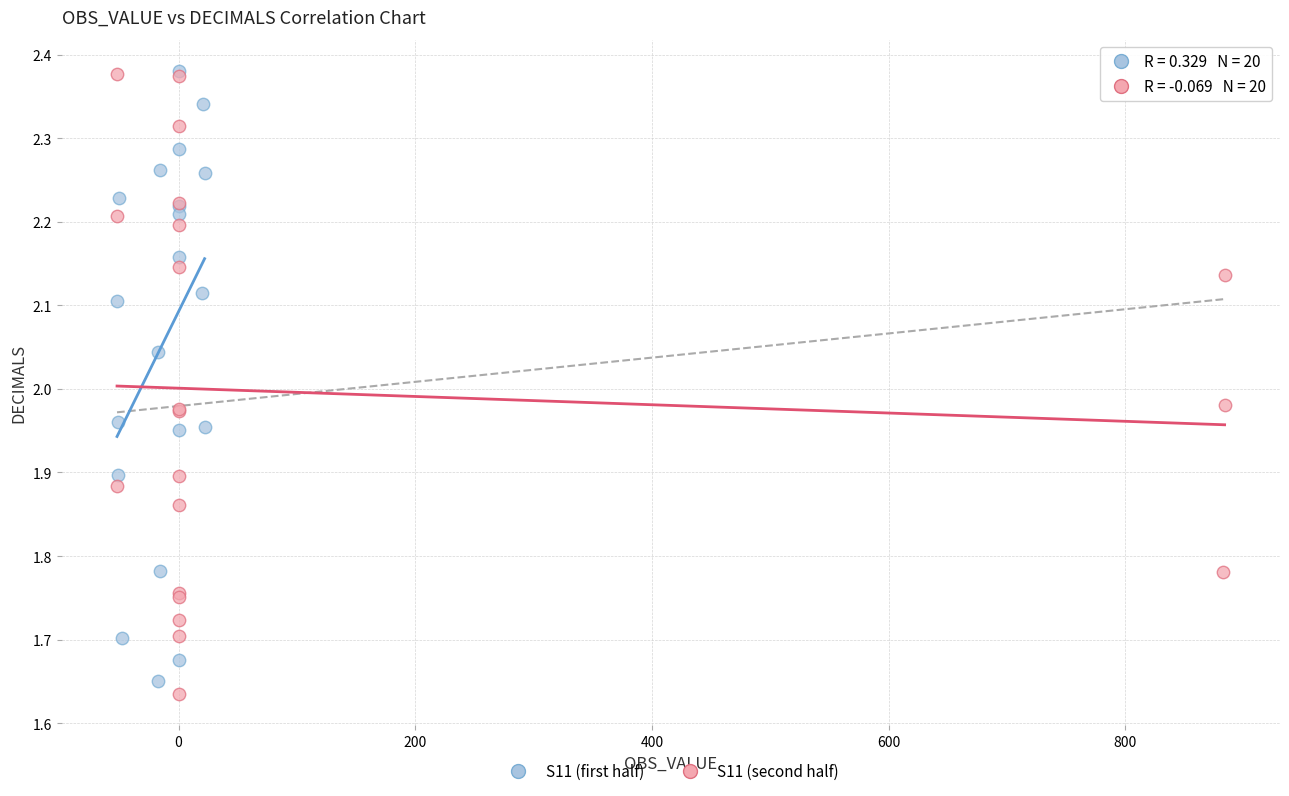

What are all the series names shown in the legend?

S11 (first half), S11 (second half)